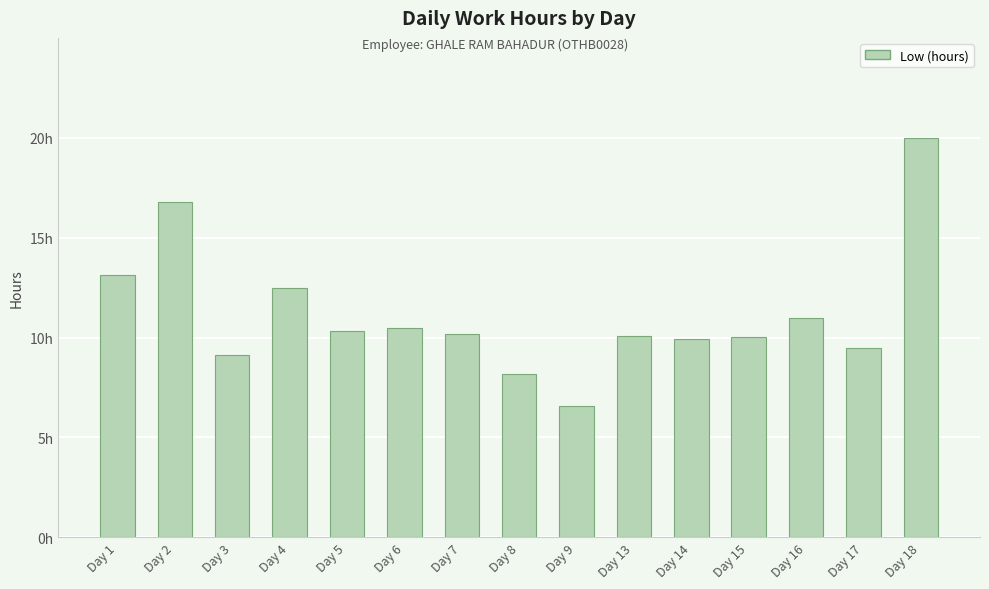

Rank the categories by value from highest to lowest.

Day 18, Day 2, Day 1, Day 4, Day 16, Day 6, Day 5, Day 7, Day 13, Day 15, Day 14, Day 17, Day 3, Day 8, Day 9